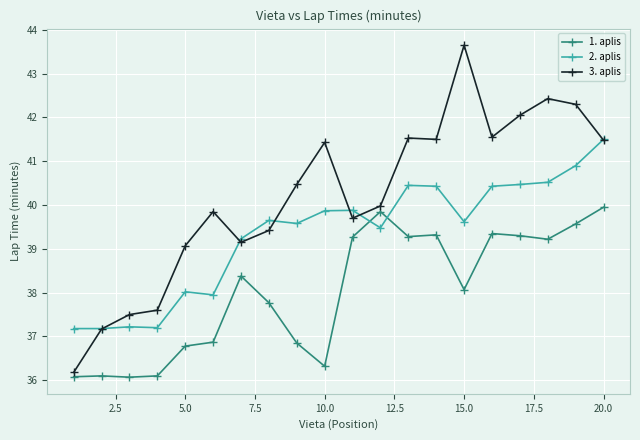

What are all the series names shown in the legend?

1. aplis, 2. aplis, 3. aplis